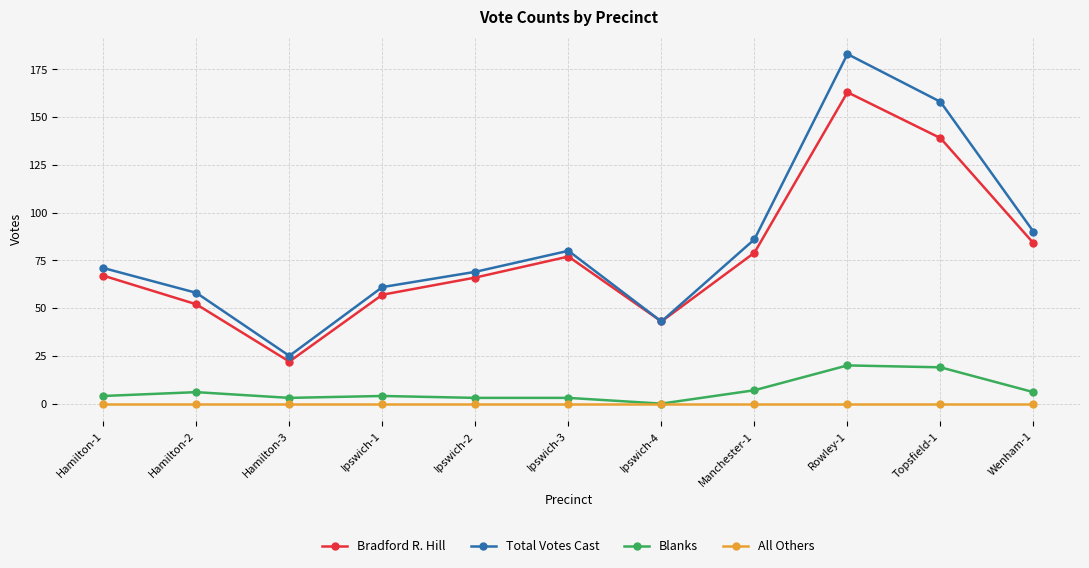

Is the value of All Others at Hamilton-1 greater than the value of Bradford R. Hill at Hamilton-1?

No